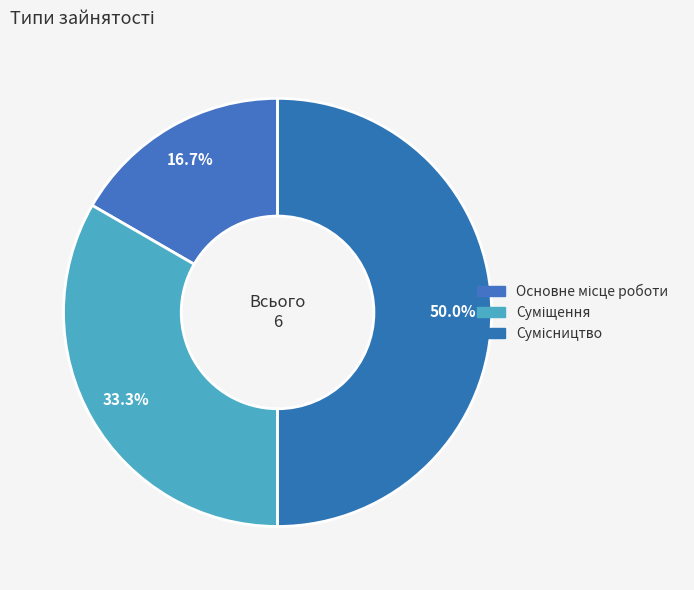

How many segments does this pie chart have?

3